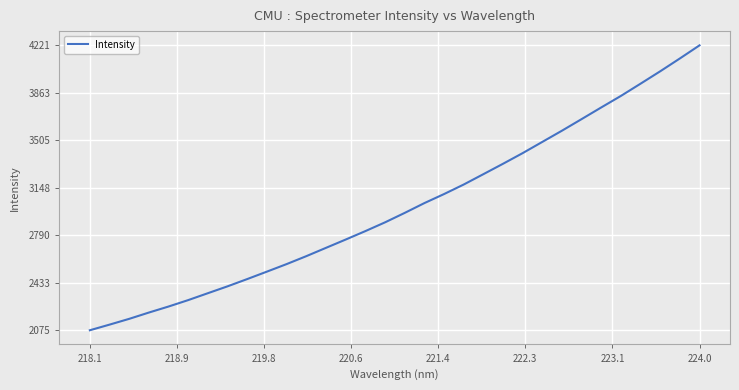

What is the smallest value displayed?

2074.9